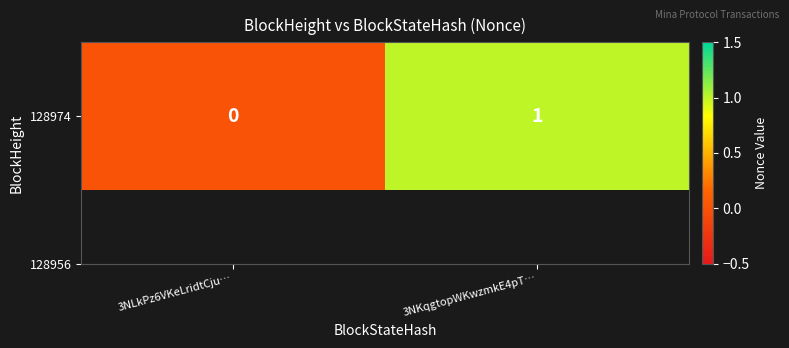

How many values are between 0 and 1?

2